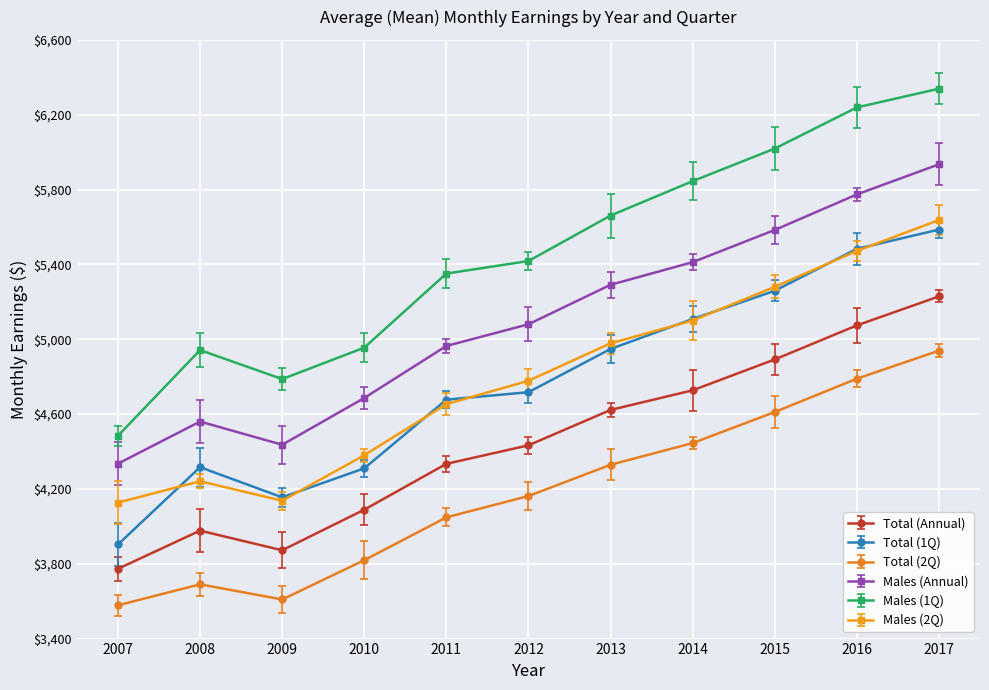

Is the value of Males (1Q) at 2014 greater than the value of Males (Annual) at 2008?

Yes